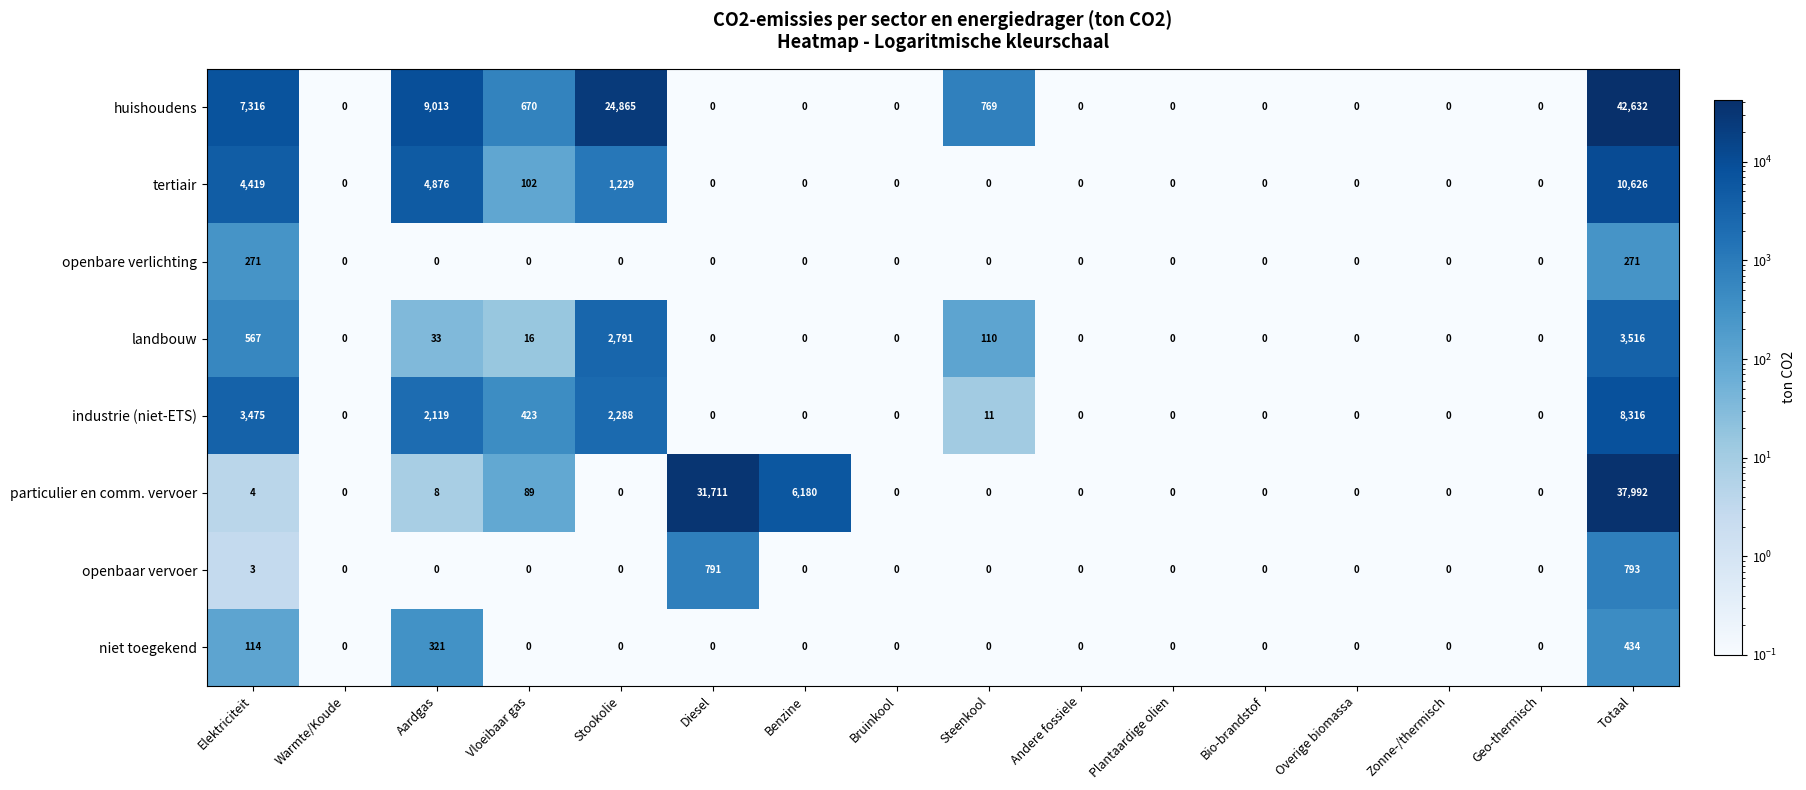

The value of industrie (niet-ETS) at Totaal is 4192. True or false?

False